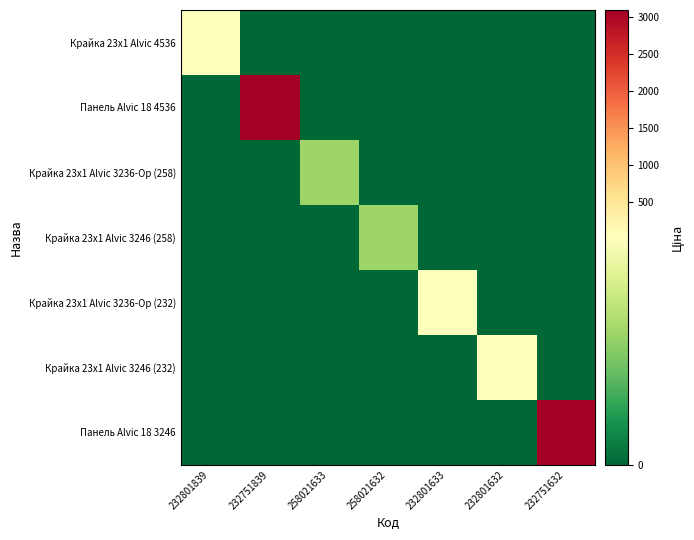

At which category is the sum across all series the highest?

232751839